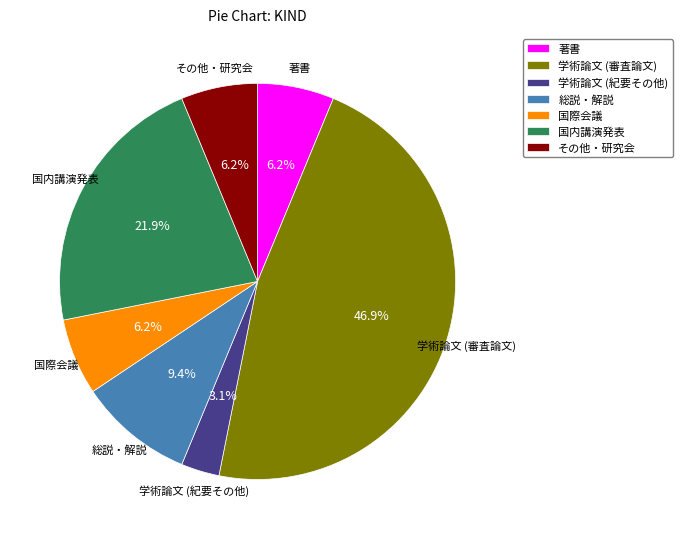

To the nearest percent, what percentage of the pie is その他・研究会?

6%